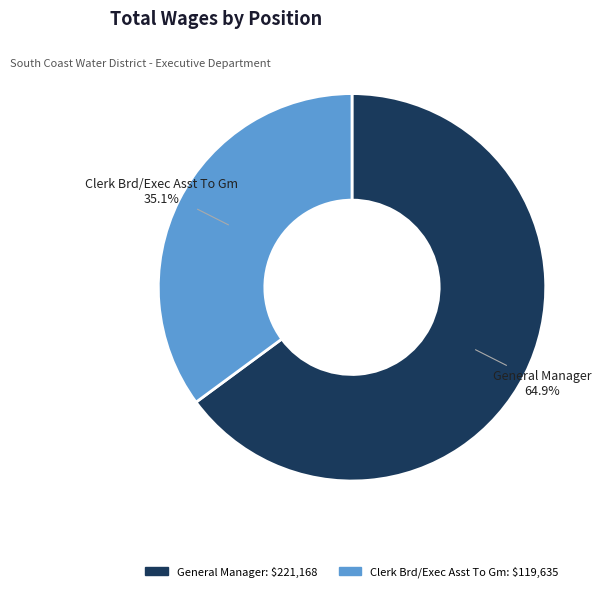

Which slice is the largest?

General Manager